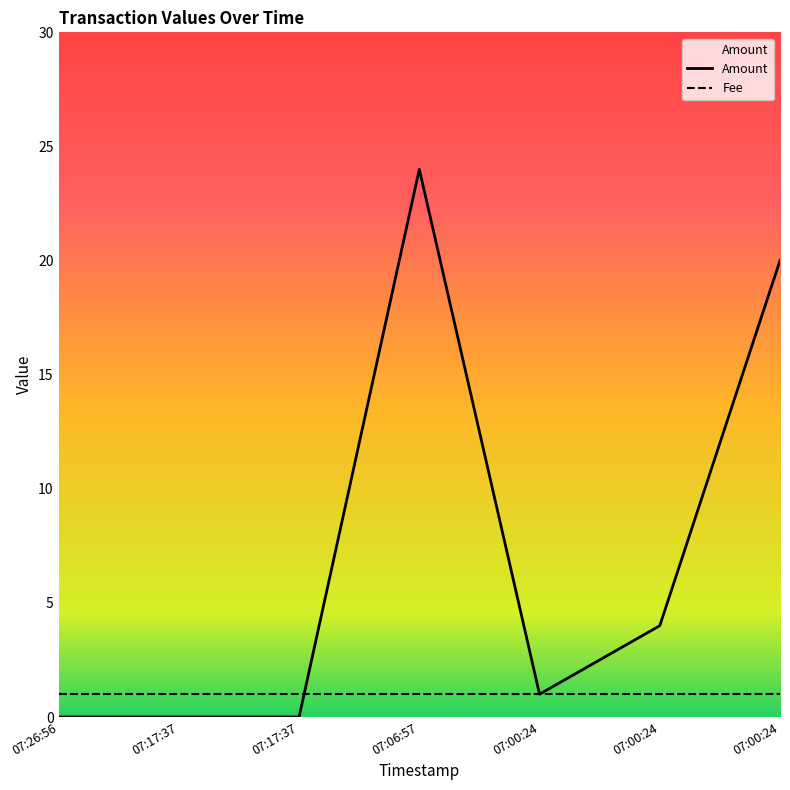

What is the sum of all Amount values?

49